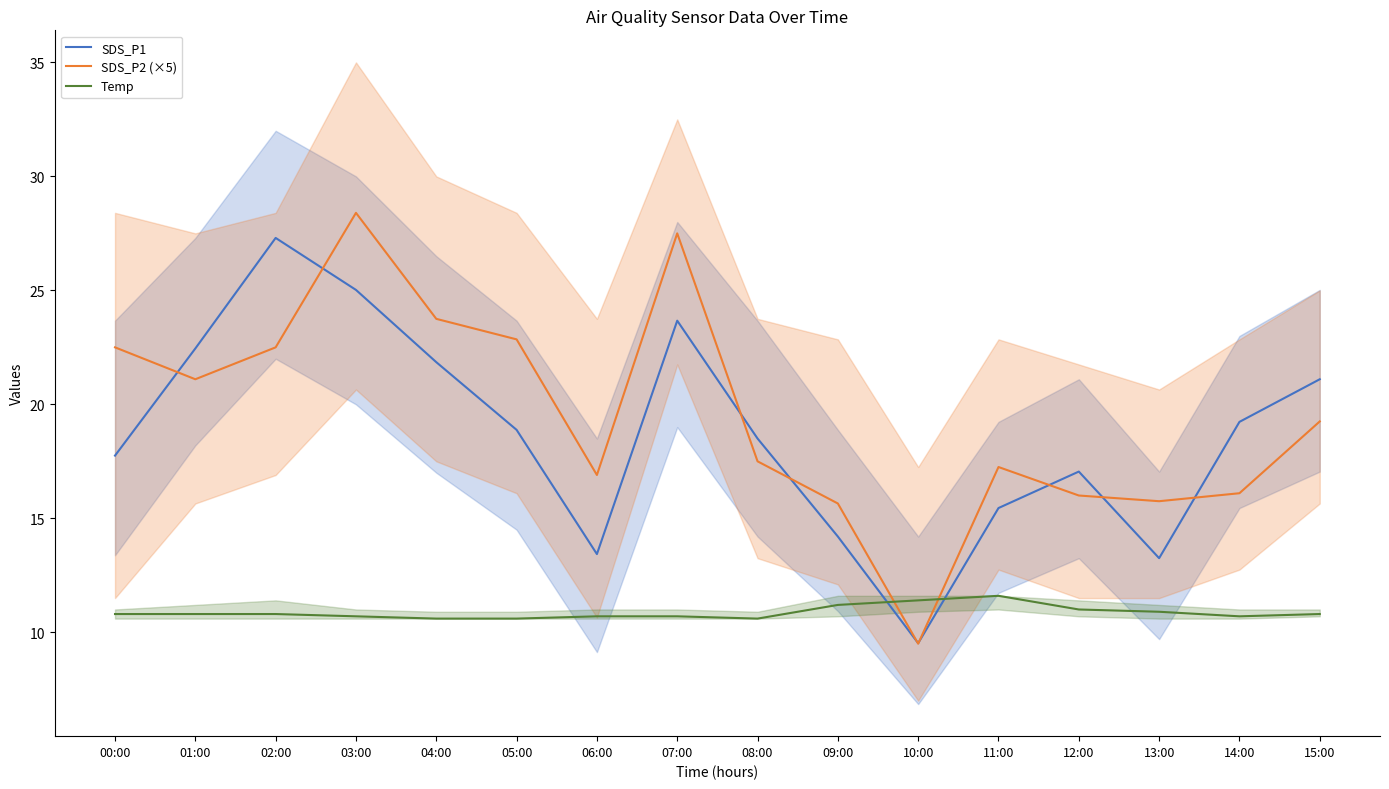

The value of Temp at 12:00 is 14.3. True or false?

False